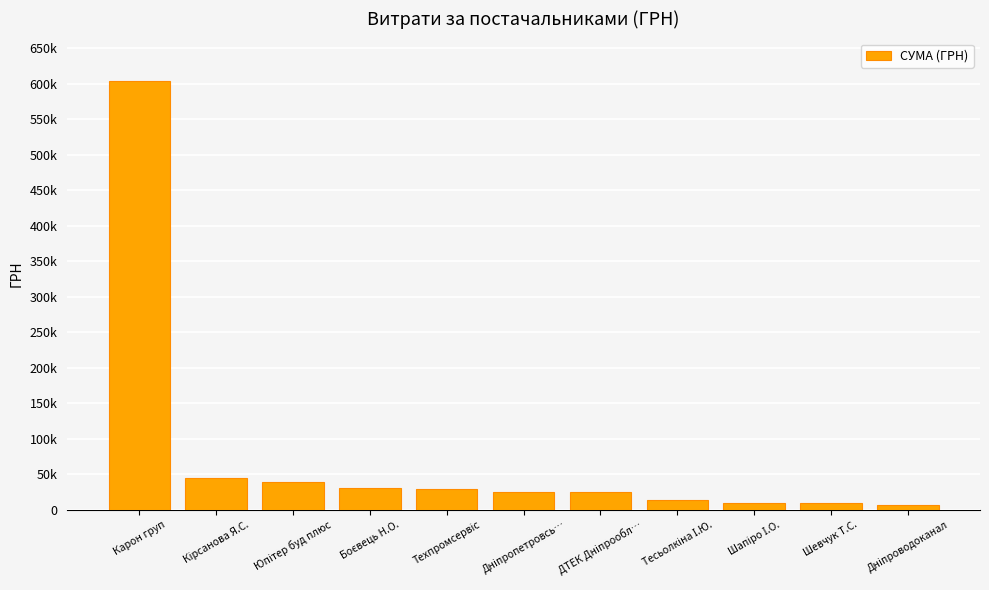

Reading right to left, what are all the values shown in this chart?

Дніпроводоканал=6252.4	Шевчук Т.С.=8900.0	Шапіро І.О.=9154.1	Тесьолкіна І.Ю.=13105.1	ДТЕК Дніпрообл…=24398.0	Дніпропетровсь…=25468.3	Техпромсервіс=28500.0	Боєвець Н.О.=30220.0	Юпітер буд плюс=38335.8	Кірсанова Я.С.=44342.0	Карон груп=603046.7